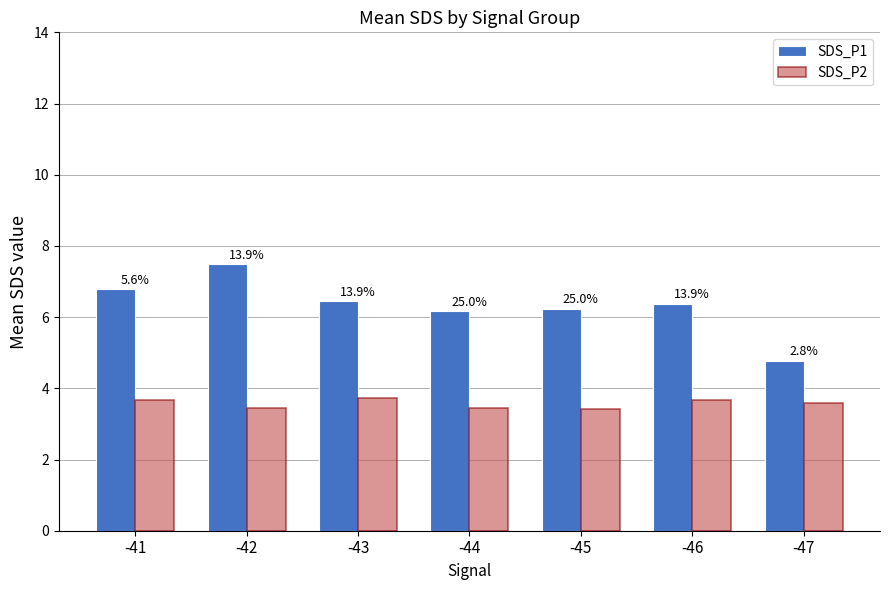

What is the difference between the maximum and minimum values in the SDS_P1 series?

2.7